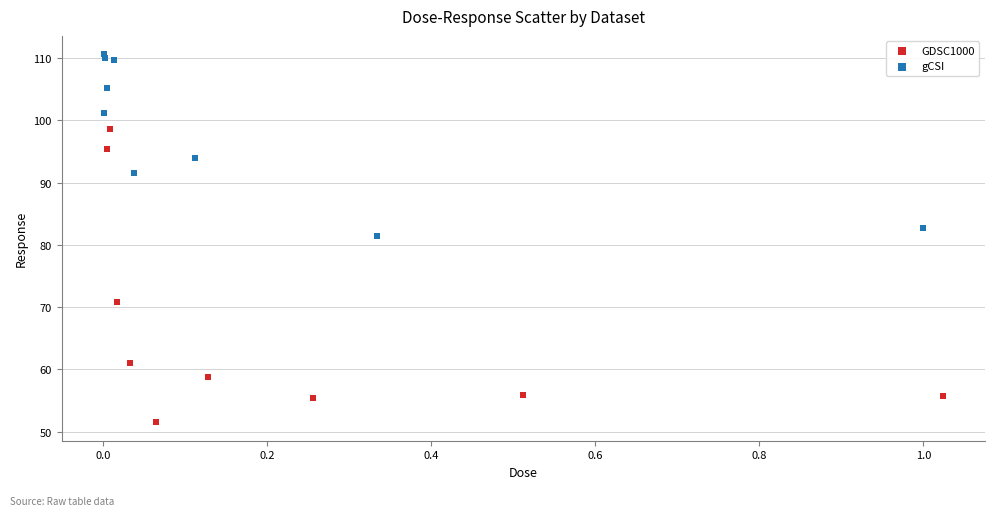

Which series has the largest Y range (max minus min)?

GDSC1000